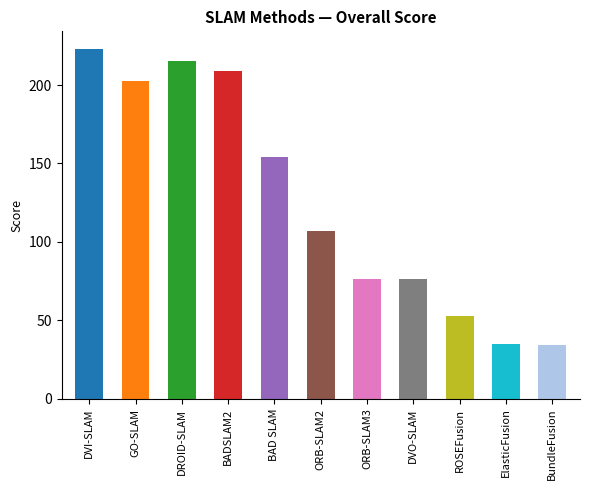

What is the label of the 9th bar from the left?

ROSEFusion